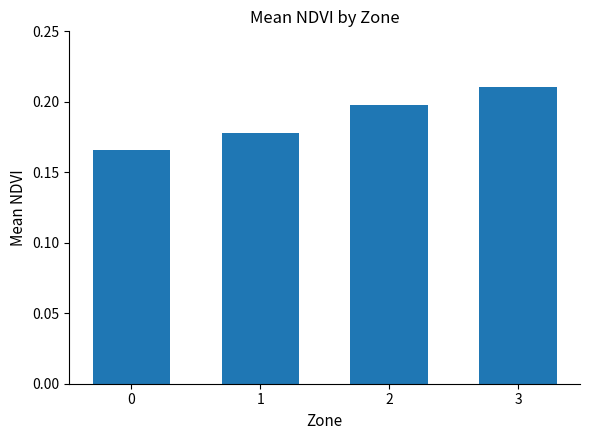

Between 2 and 3, which is larger?

3